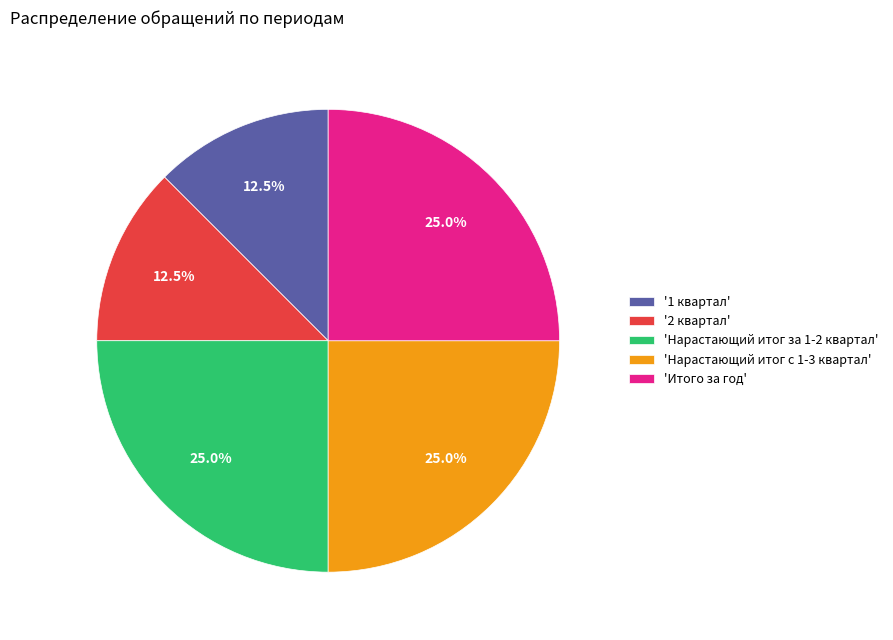

Approximately how many times larger is the value at 'Нарастающий итог с 1-3 квартал' compared to 'Итого за год'?

1.0